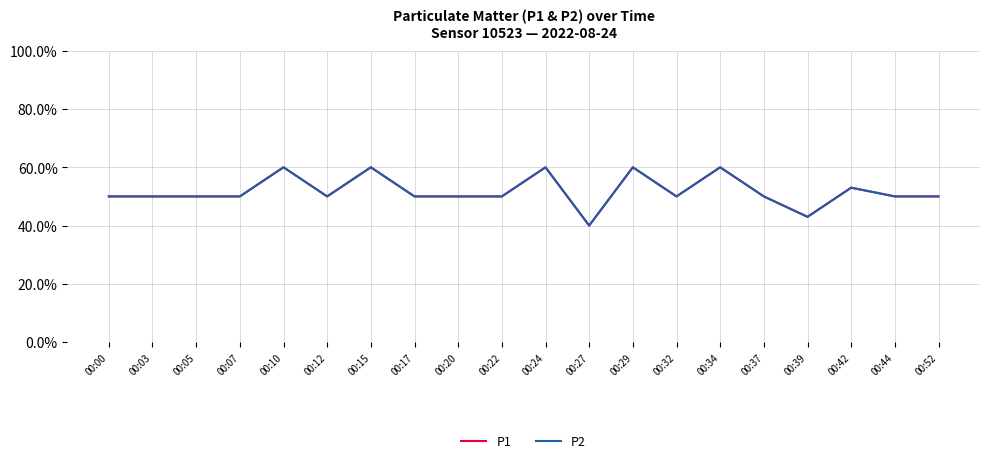

The P1 series shows 0.6 at 00:29. True or false?

True